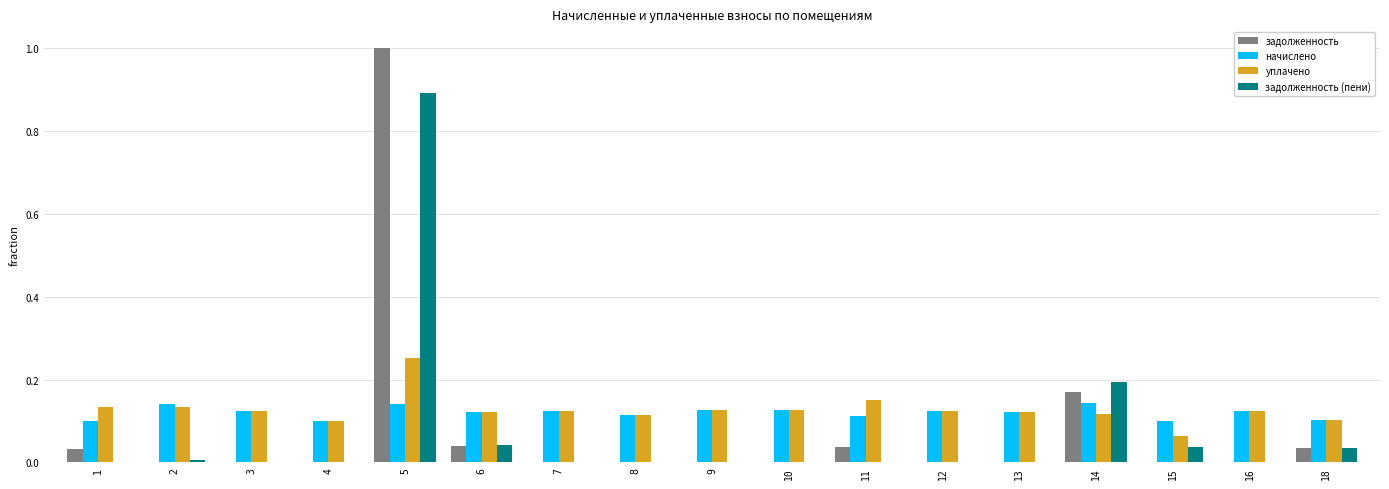

What is the maximum value for задолженность?

1.0